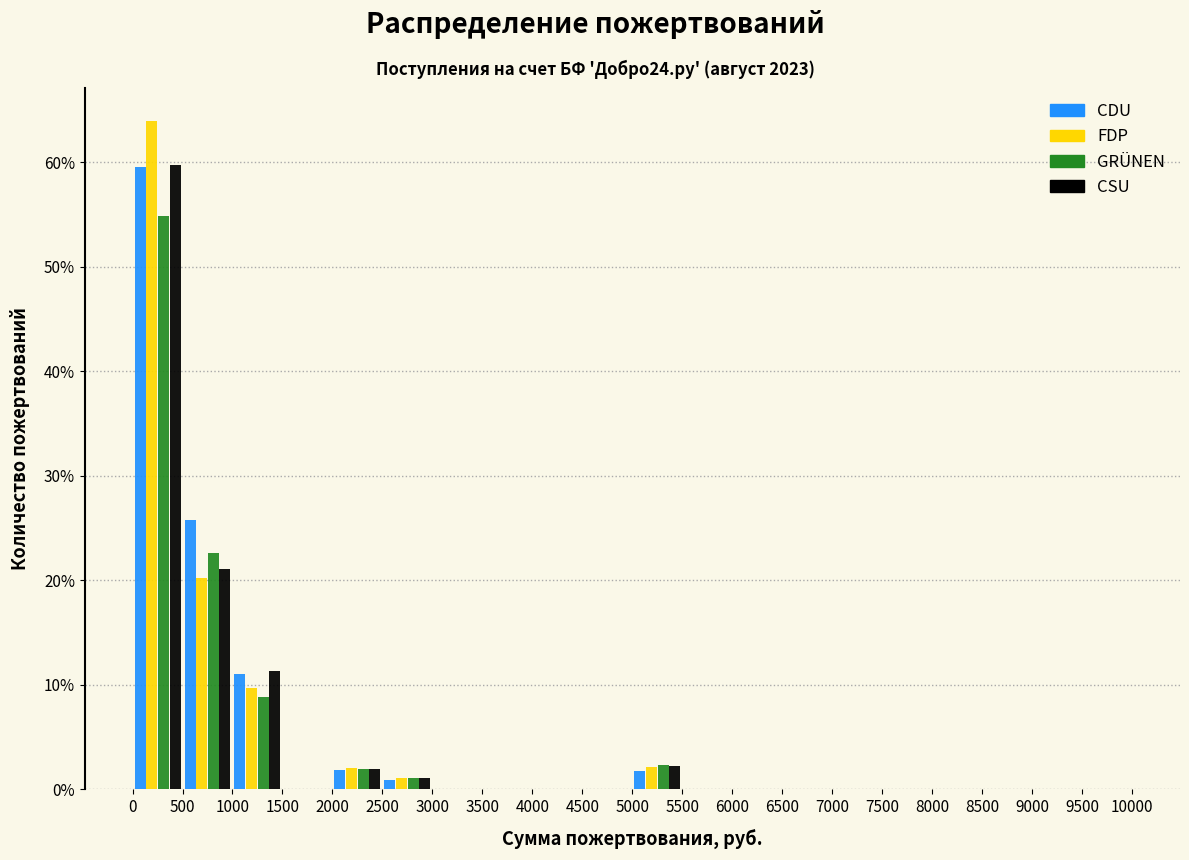

What is the height of the CDU bar covering 5000 to 5500 on the x-axis? The values are not printed on the chart, so give them approximately, as read against the axis.

2